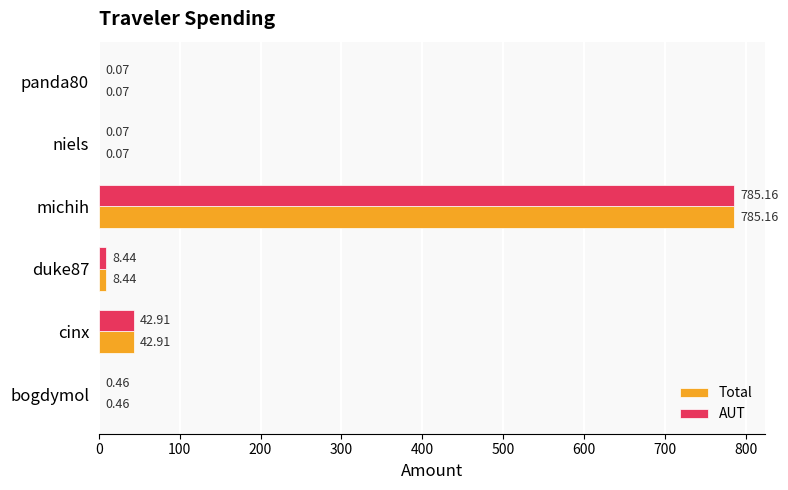

At which label does AUT reach its peak?

michih